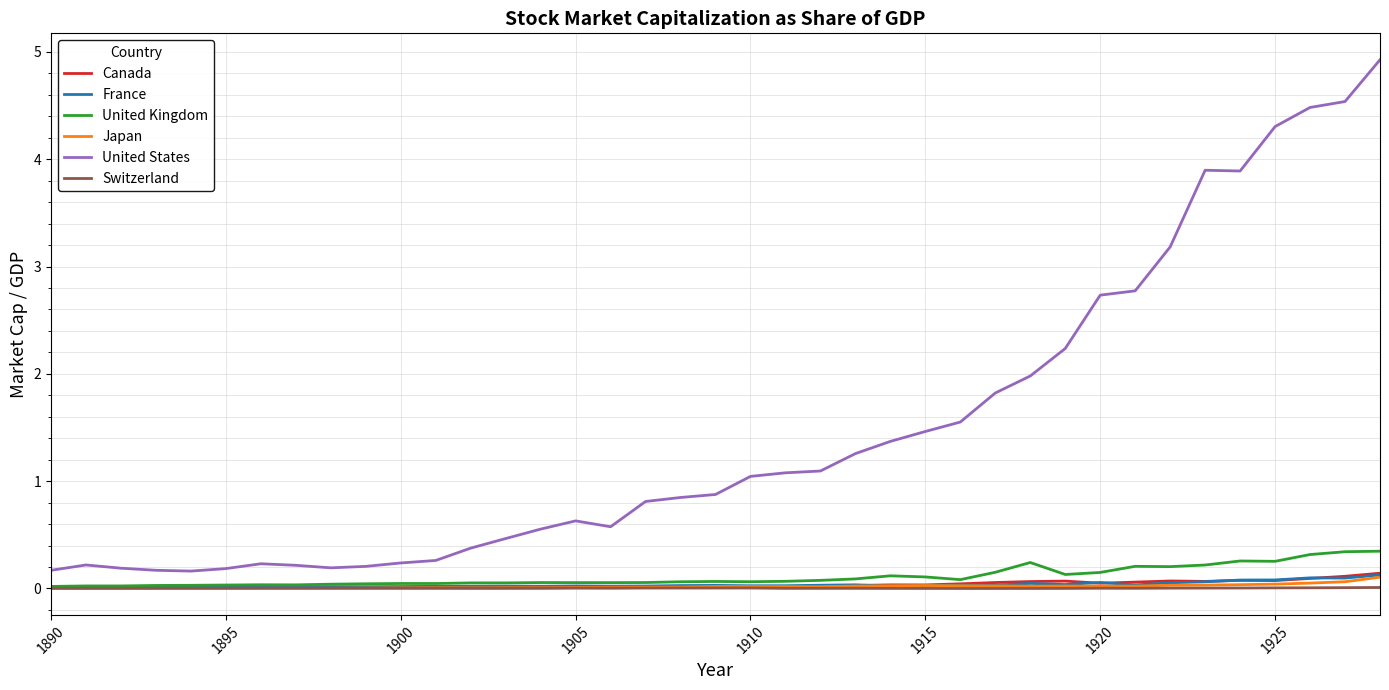

What are all the series names shown in the legend?

Canada, France, United Kingdom, Japan, United States, Switzerland